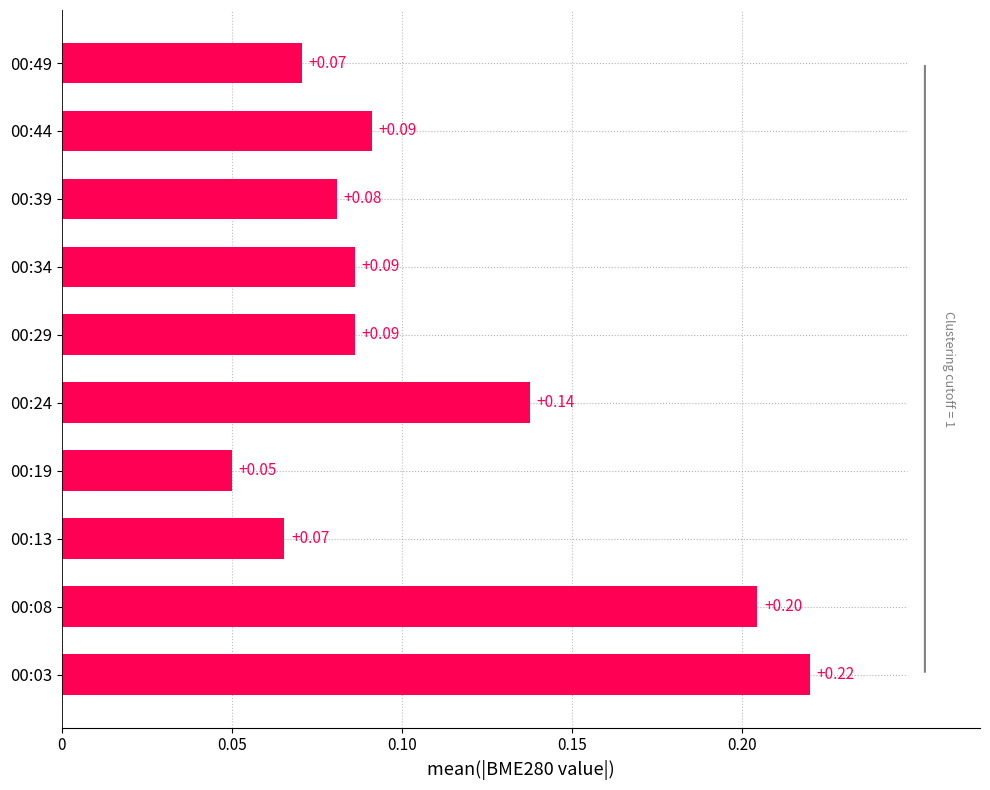

Which has a higher value, 00:13 or 00:24?

00:24